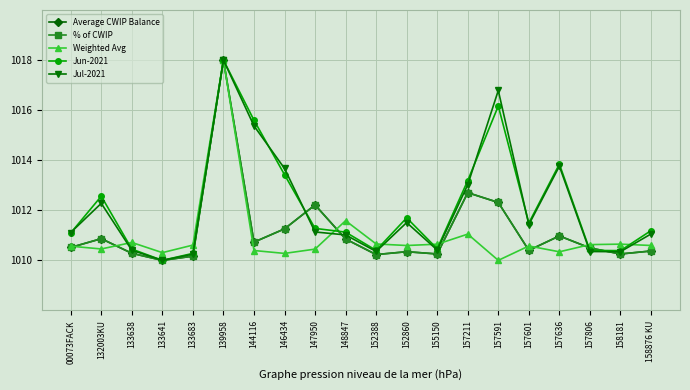

What is the value of the Average CWIP Balance point at the 13th from the left?

1010.3